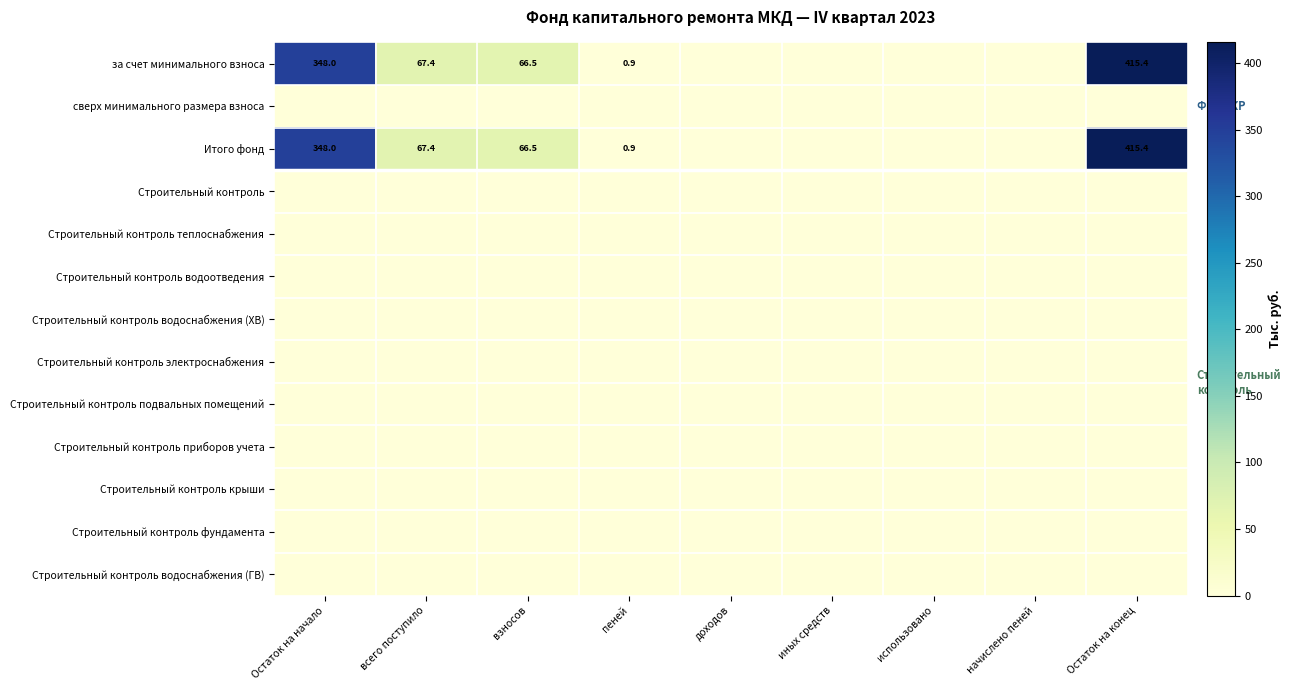

Rank the series at иных средств from highest to lowest value.

за счет минимального взноса, сверх минимального размера взноса, Итого фонд, Строительный контроль, Строительный контроль теплоснабжения, Строительный контроль водоотведения, Строительный контроль водоснабжения (ХВ), Строительный контроль электроснабжения, Строительный контроль подвальных помещений, Строительный контроль приборов учета, Строительный контроль крыши, Строительный контроль фундамента, Строительный контроль водоснабжения (ГВ)